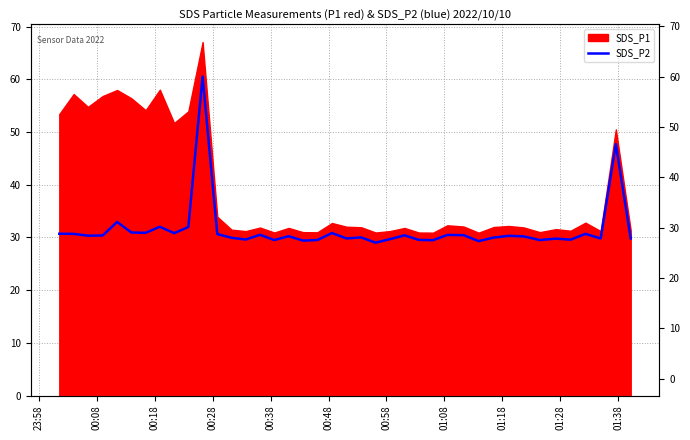

True or false: the data has more than 0 interior local peaks.

True